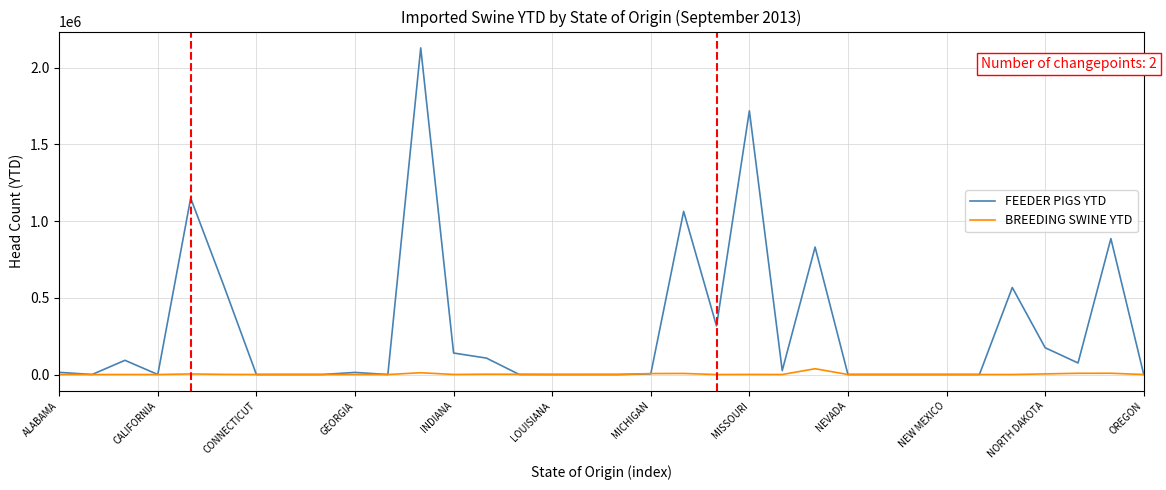

Which series has the largest total across all categories?

FEEDER PIGS YTD